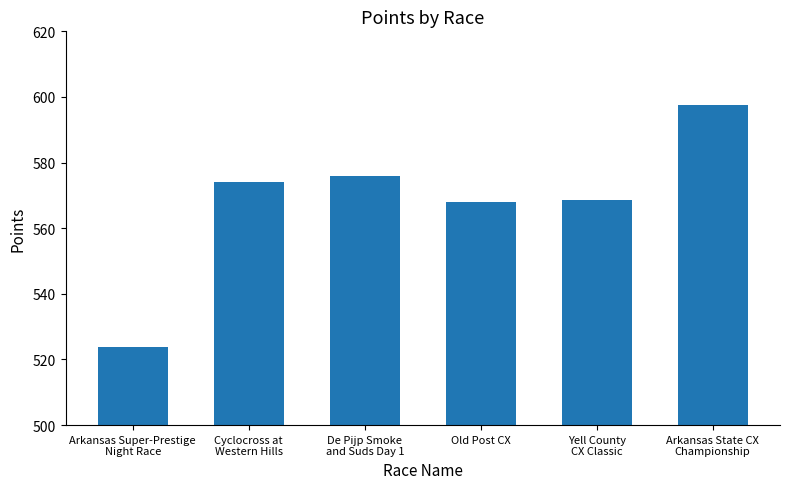

Is it true that the value at De Pijp Smoke
and Suds Day 1 is 926.8?

False